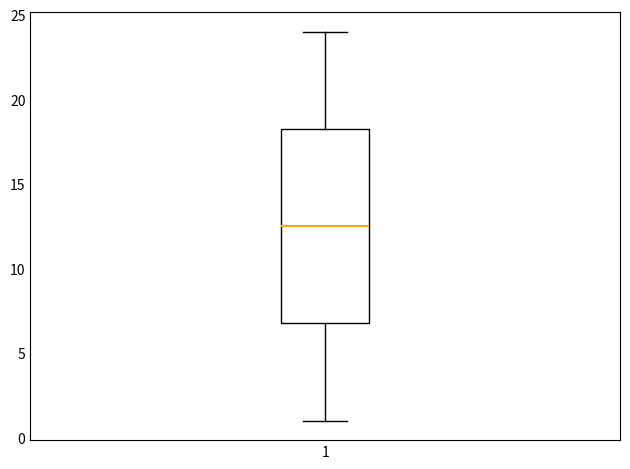

Transcribe this box plot: give where the median line is, the range the box spans, and where the two whiskers end, as read against the y-axis. The values are not printed on the chart, so give them approximately, as read against the axis.

median 12.5, box 7.0 to 18.5, whiskers 1.0 to 24.0